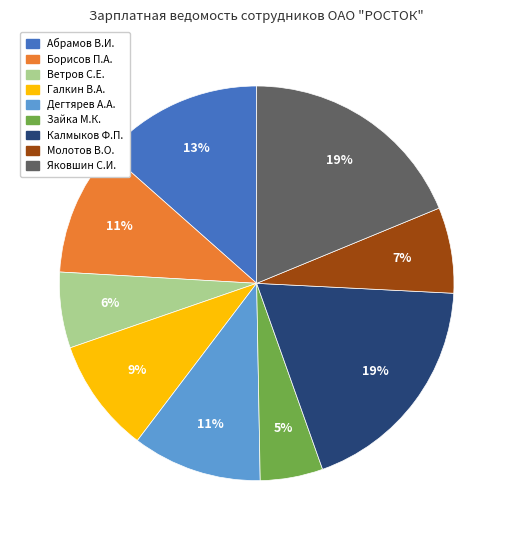

What percentage is the Молотов В.О. slice, to the nearest percent?

7%